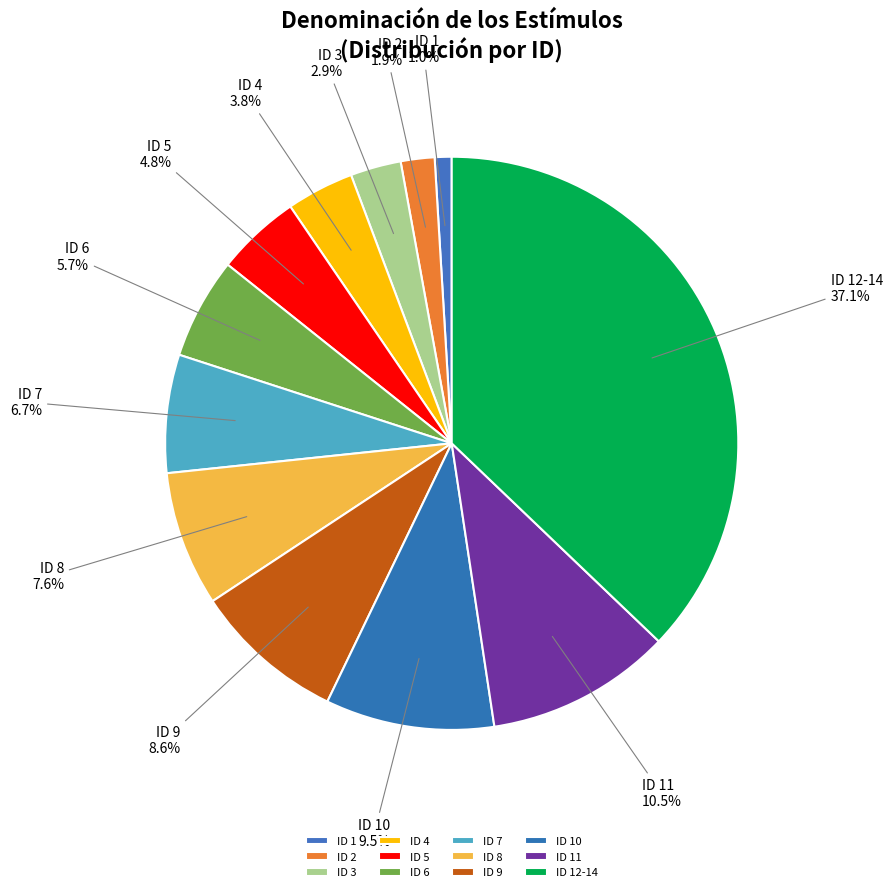

Does ID 6 account for over 50% of the chart?

No